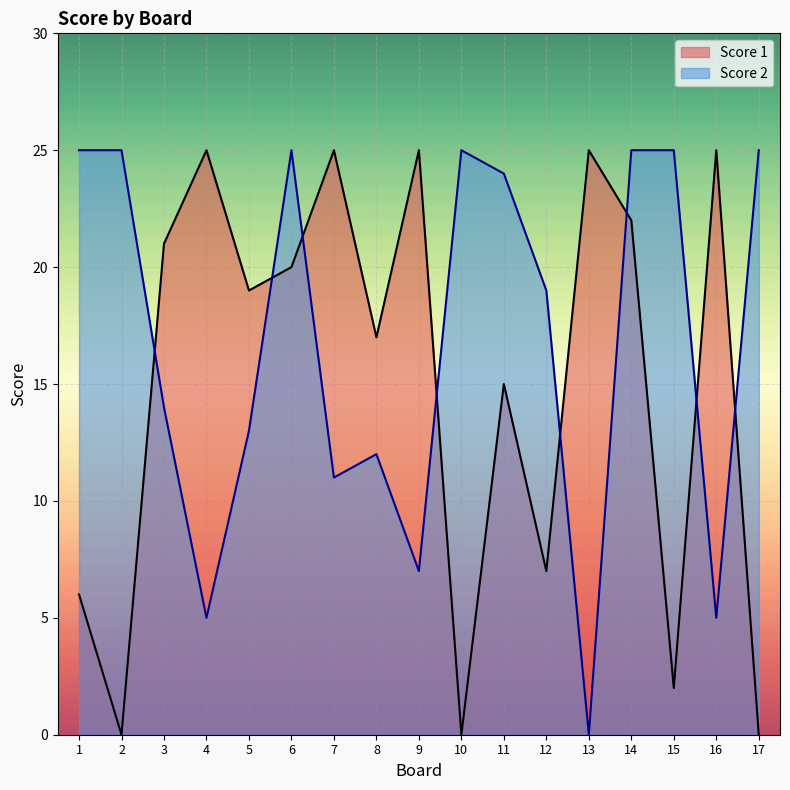

The value of Score 1 at 4 is 25. True or false?

True